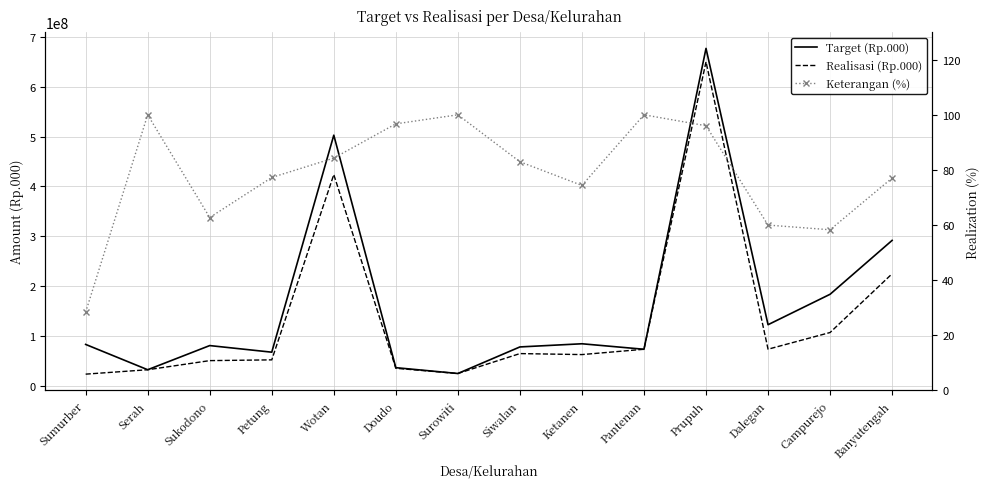

What position from the right is Siwalan?

7